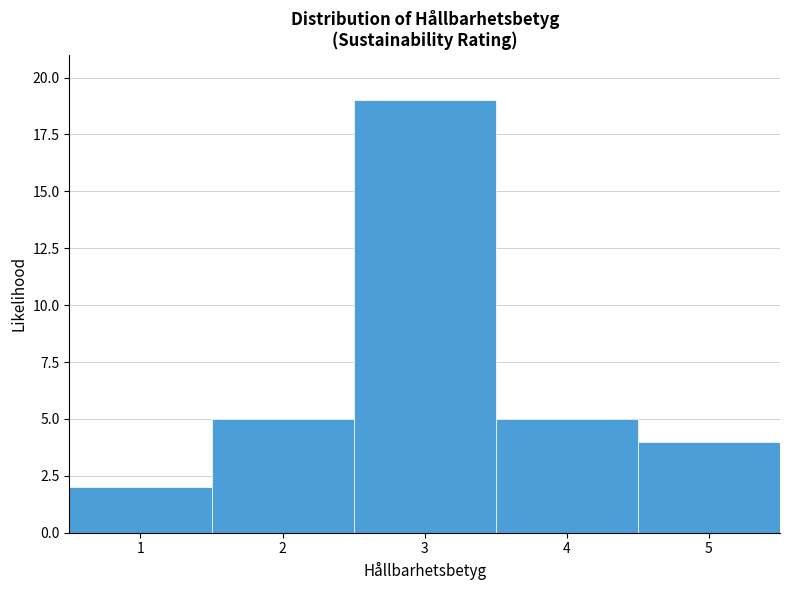

Reading left to right, list every bar in this chart as the range it spans on the x-axis followed by its height. The values are not printed on the chart, so give them approximately, as read against the axis.

0.5 to 1.5: 2
1.5 to 2.5: 5
2.5 to 3.5: 19
3.5 to 4.5: 5
4.5 to 5.5: 4